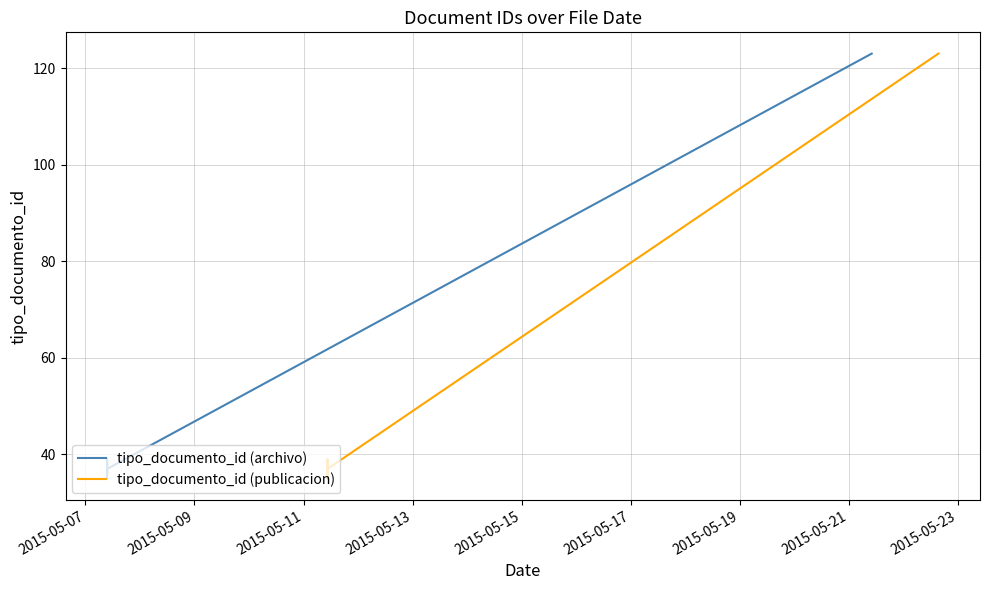

What are all the series names shown in the legend?

tipo_documento_id (archivo), tipo_documento_id (publicacion)